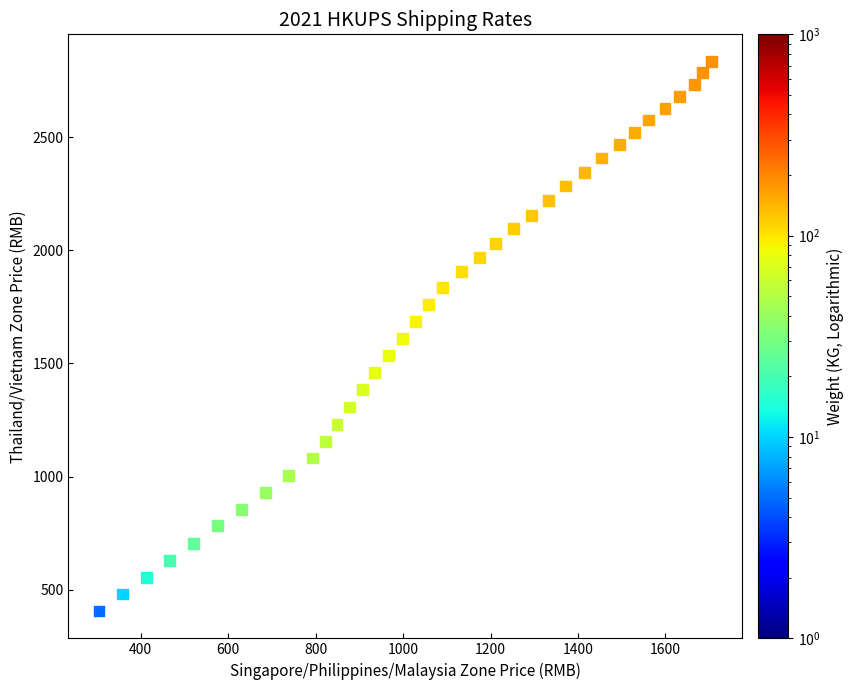

What is the range of X values (max minus min)?

1400